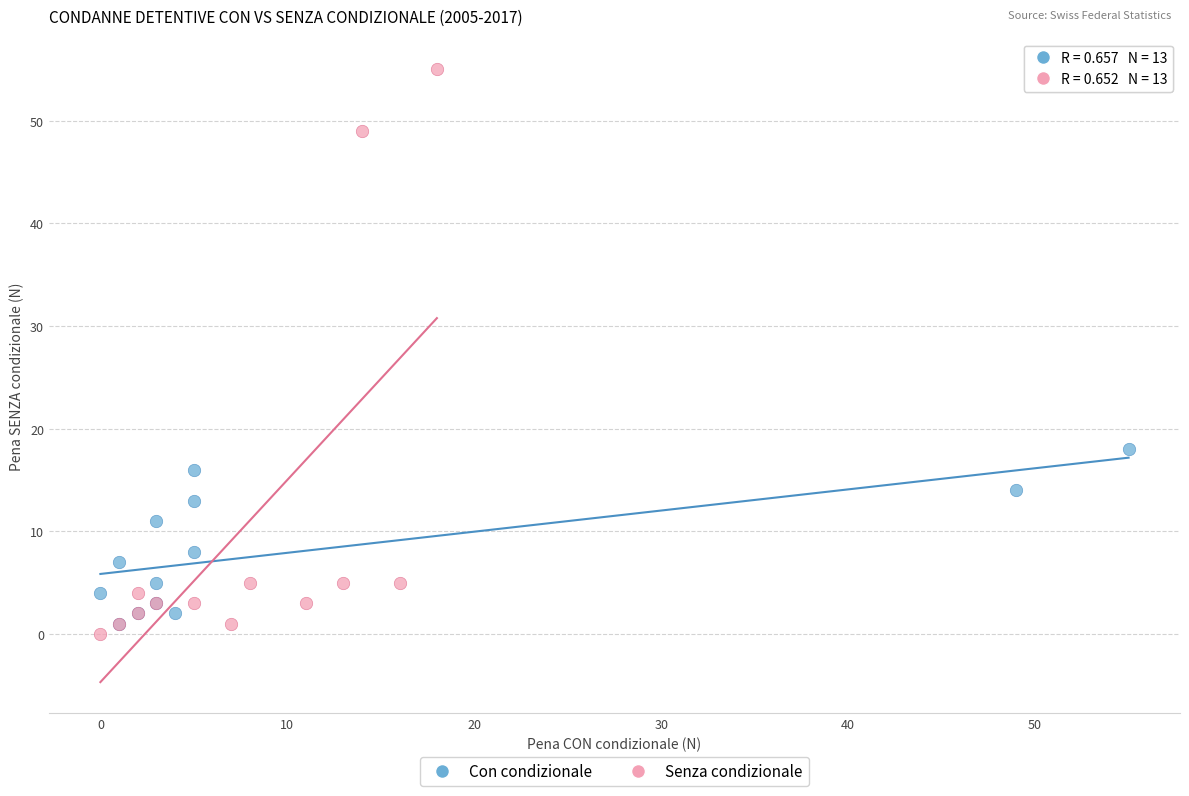

Which series reaches the minimum Y coordinate?

Senza condizionale